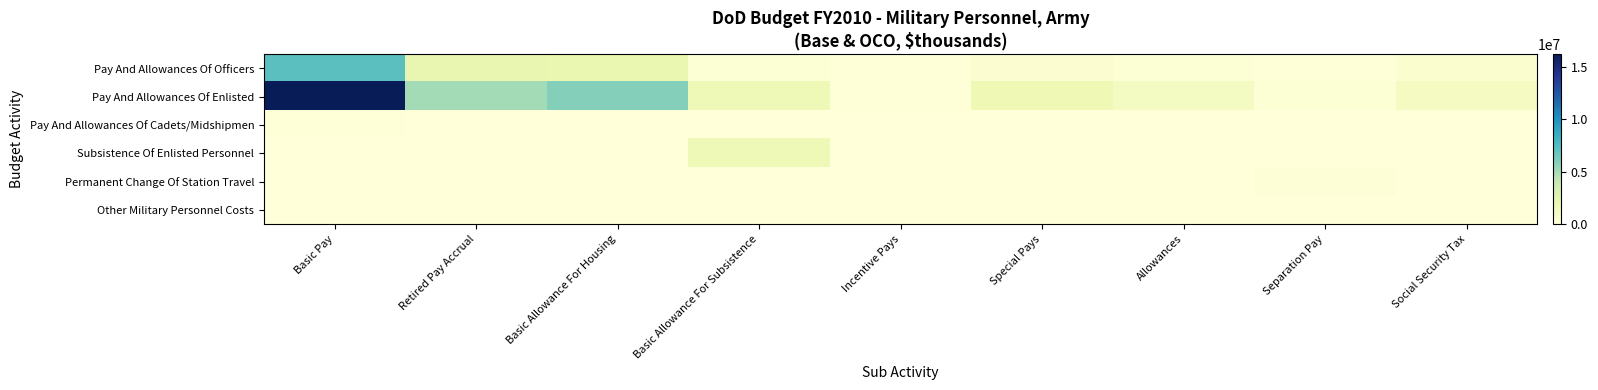

Rank the series at Social Security Tax from highest to lowest value.

Pay And Allowances Of Enlisted, Pay And Allowances Of Officers, Other Military Personnel Costs, Pay And Allowances Of Cadets/Midshipmen, Subsistence Of Enlisted Personnel, Permanent Change Of Station Travel